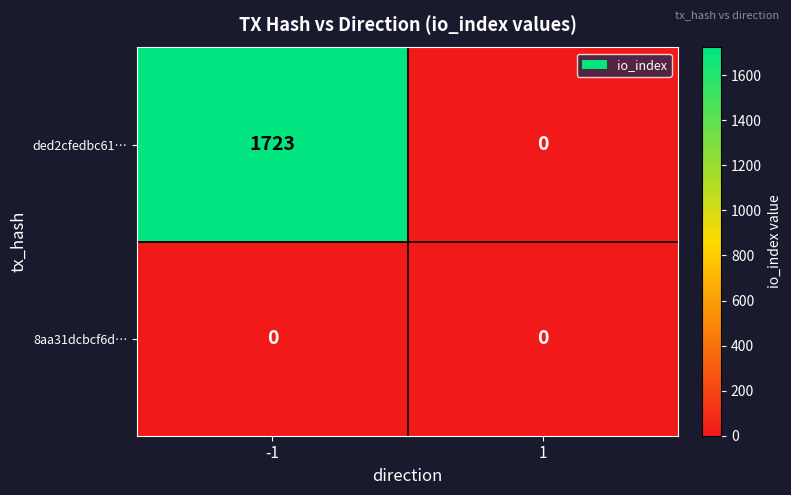

At which category is the sum across all series the highest?

-1